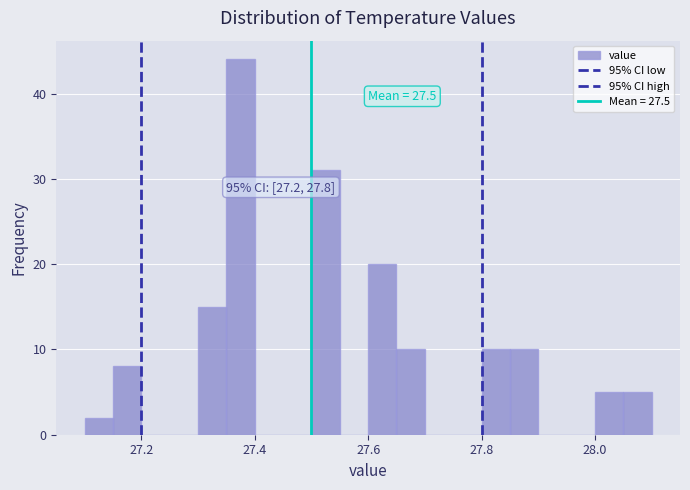

Around what value on the x-axis is the tallest bar? Give the approximate position of its centre, as read against the axis.

27.38